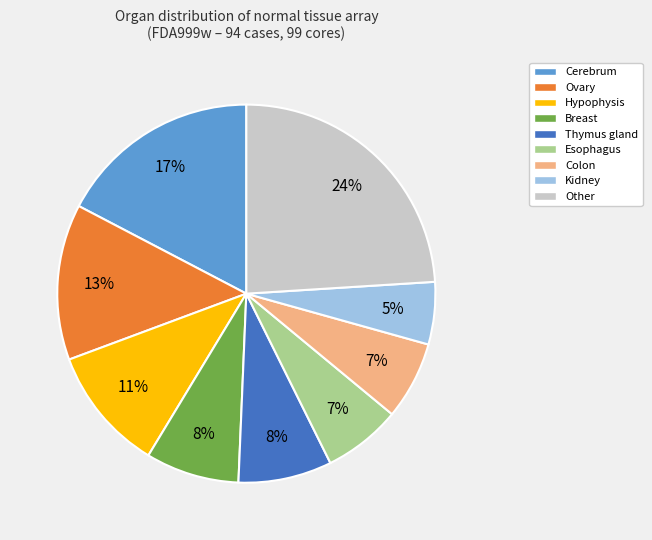

To the nearest percent, what is the difference between the largest and smallest slice percentages?

19%